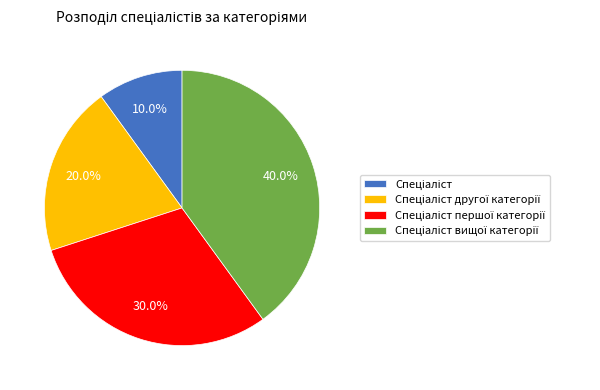

Is there a majority slice in this chart?

No